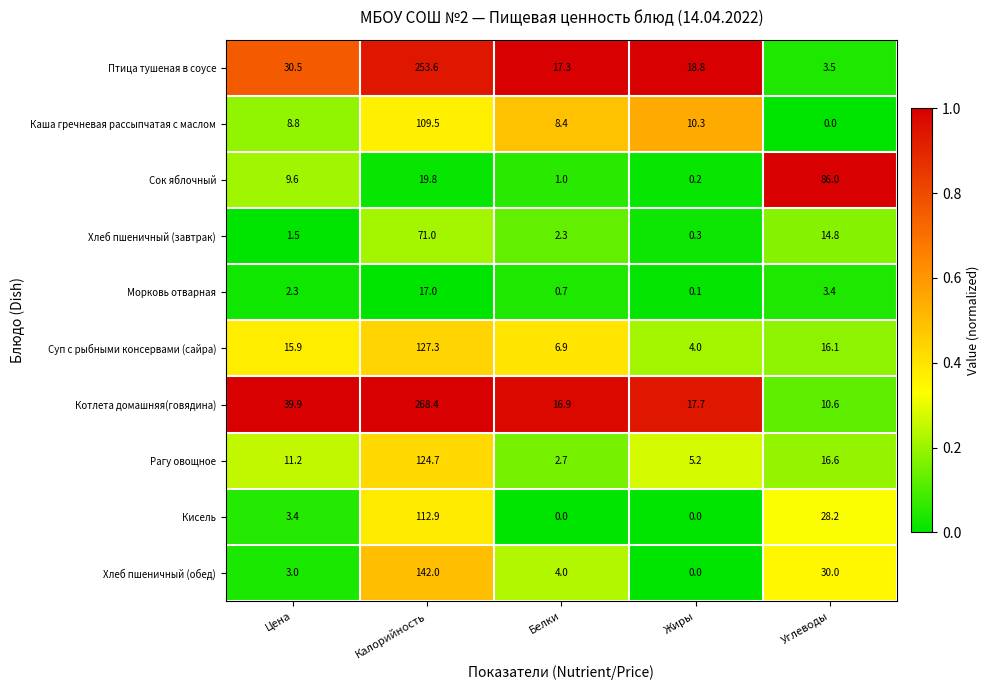

Which series has the largest total across all categories?

Котлета домашняя(говядина)